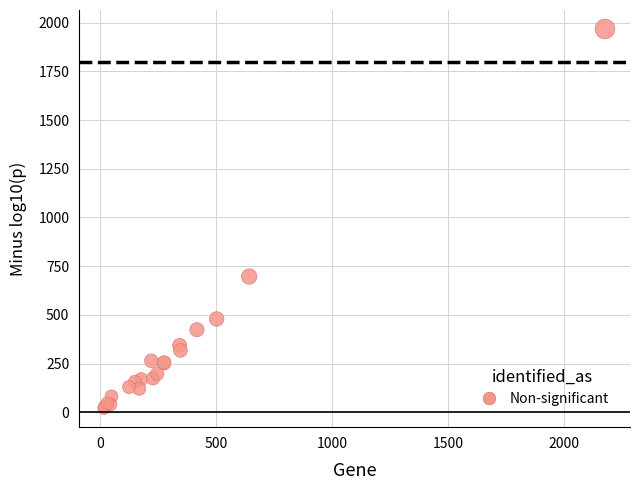

What Y value in the scatter plot is closest to 994?

696.7